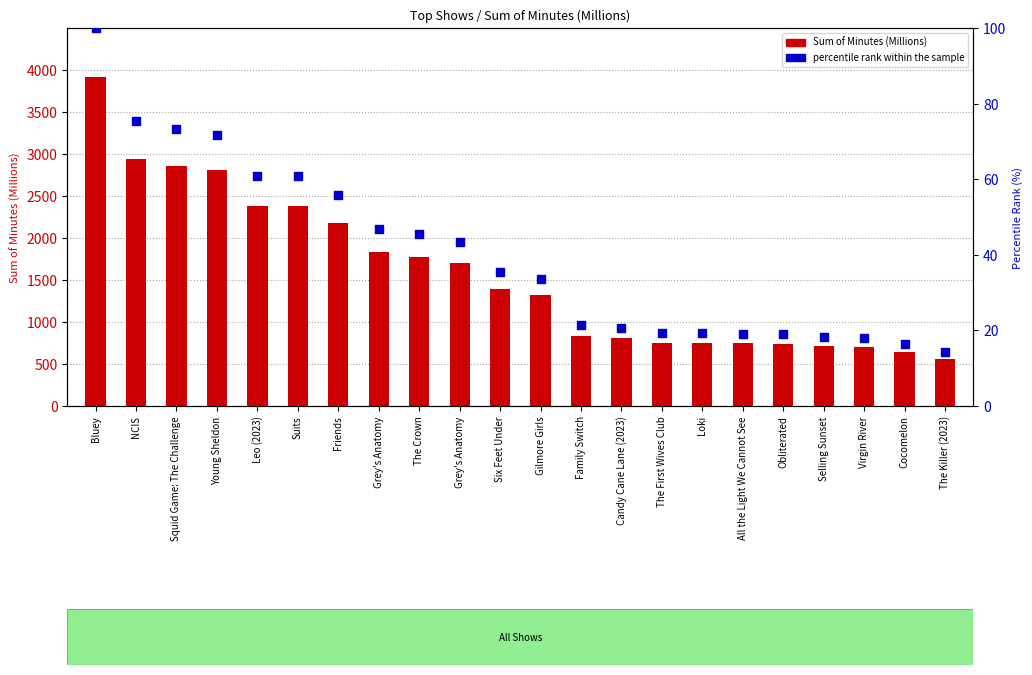

Which series has the largest total across all categories?

Sum of Minutes (Millions)